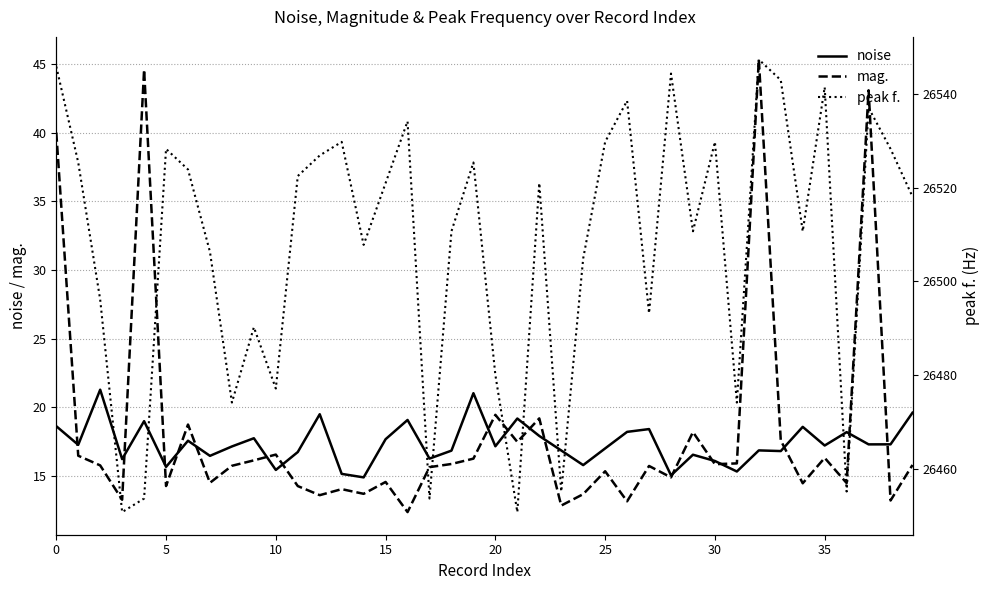

True or false: mag. and peak f. cross at least once.

False